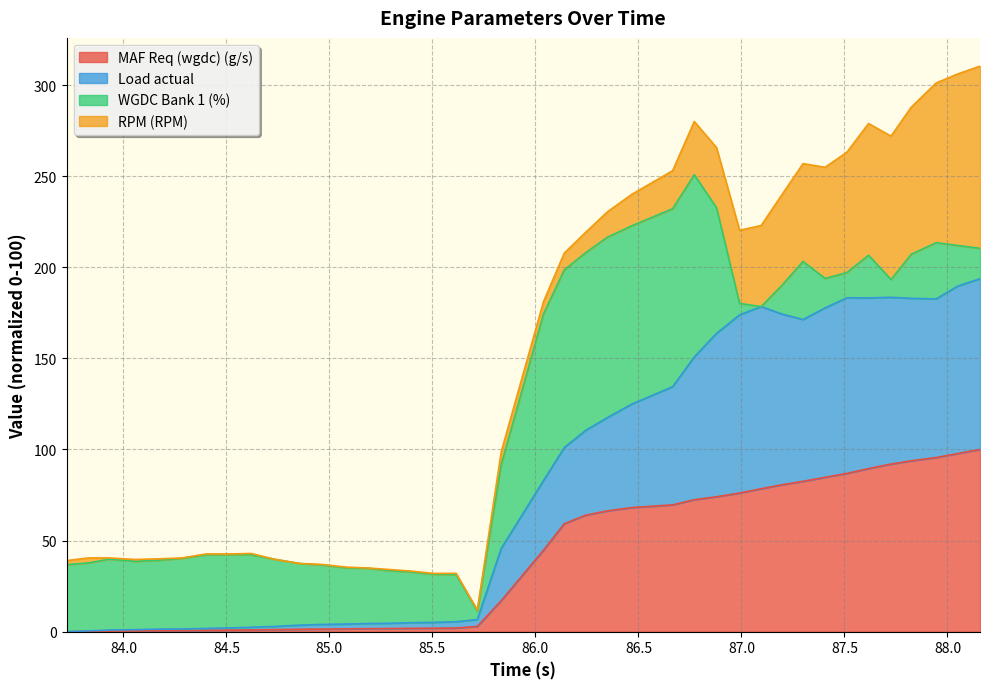

What is the highest value of the MAF Req (wgdc) (g/s) series?

100.0